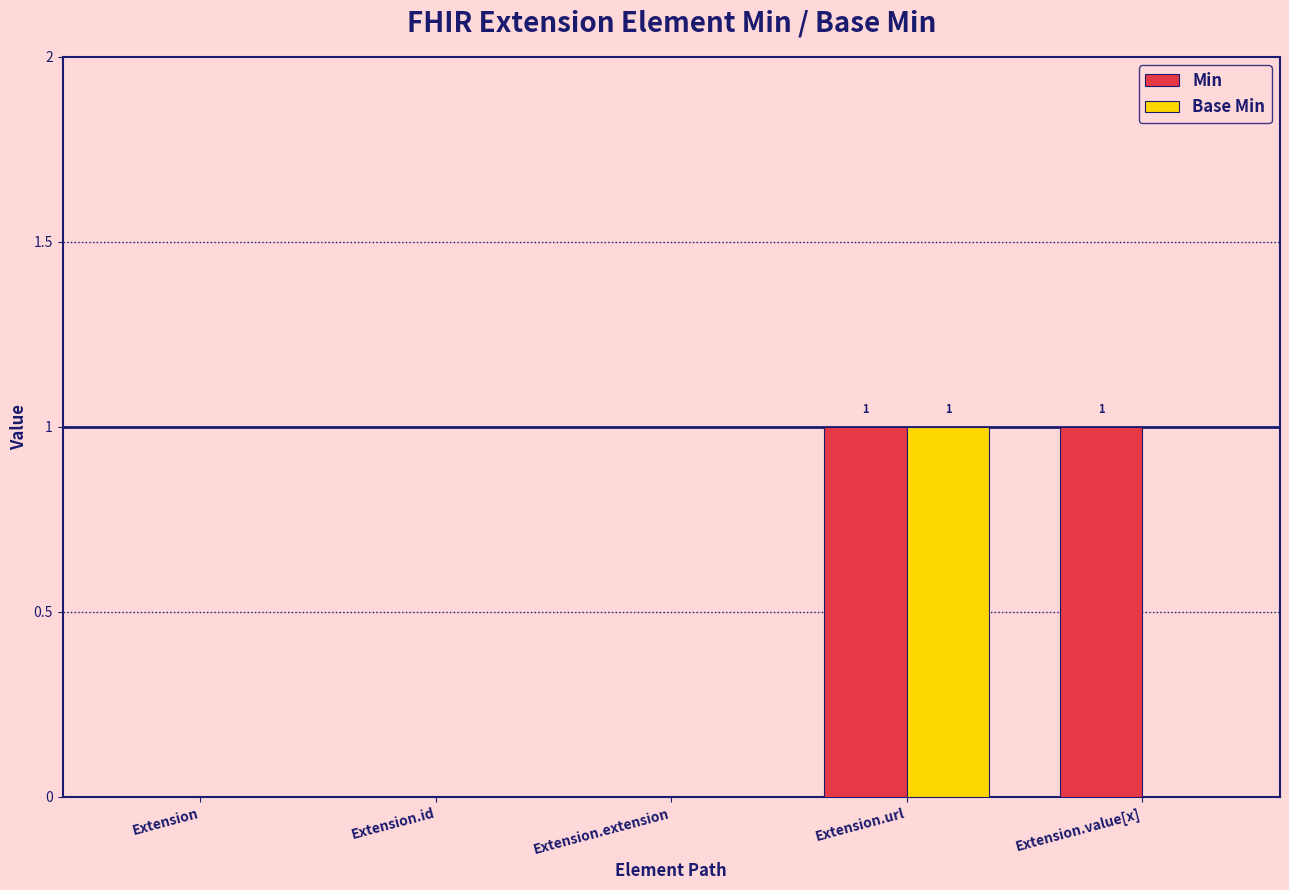

True or false: Min has a value of 1 at Extension.id.

False